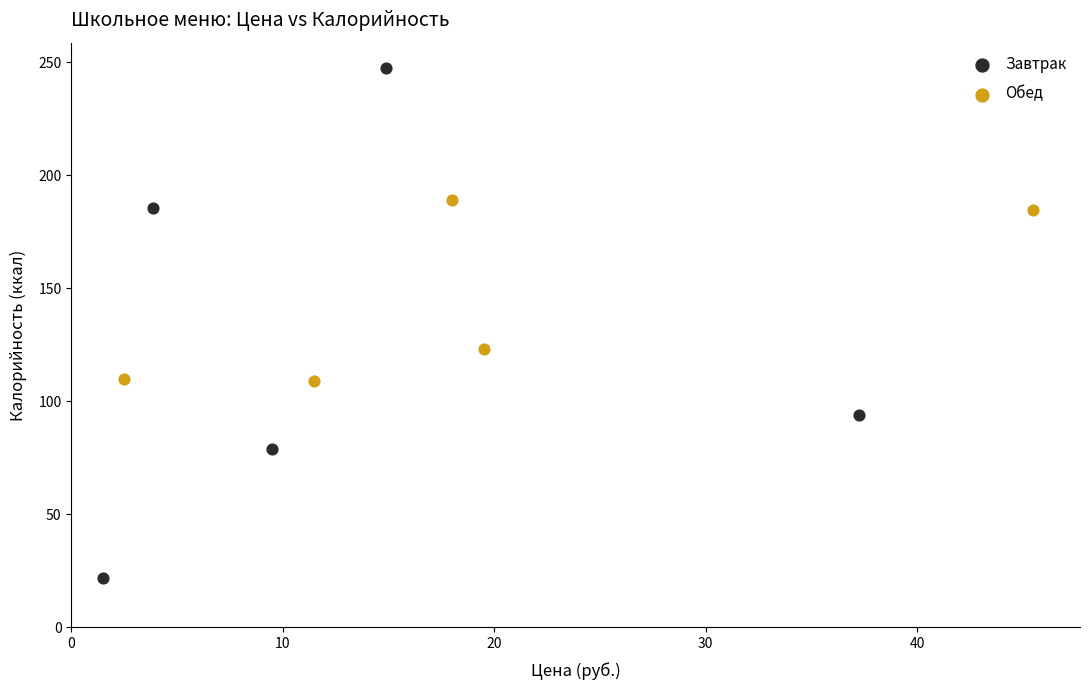

Which series reaches the minimum Y coordinate?

Завтрак